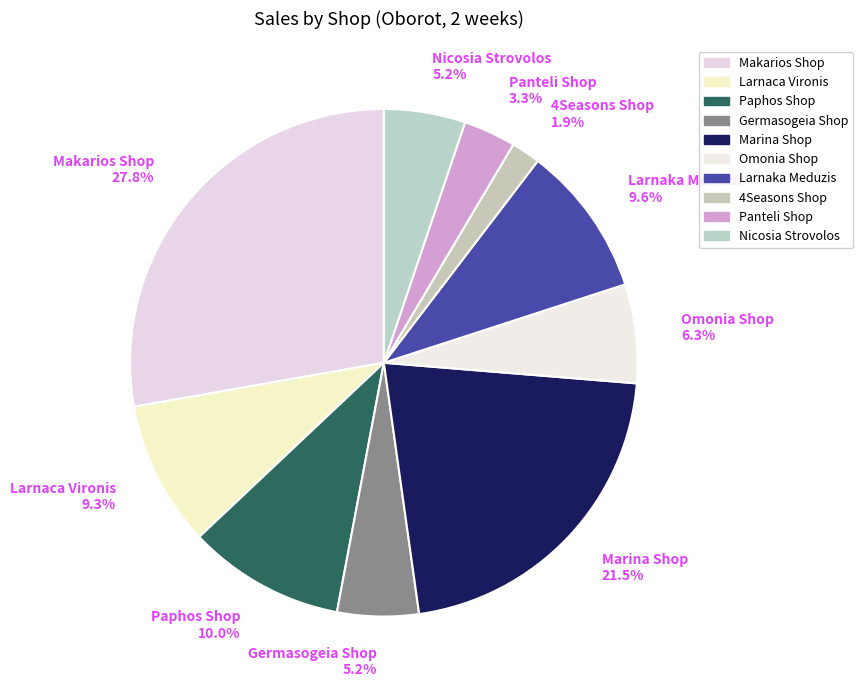

Does any single category account for the majority?

No